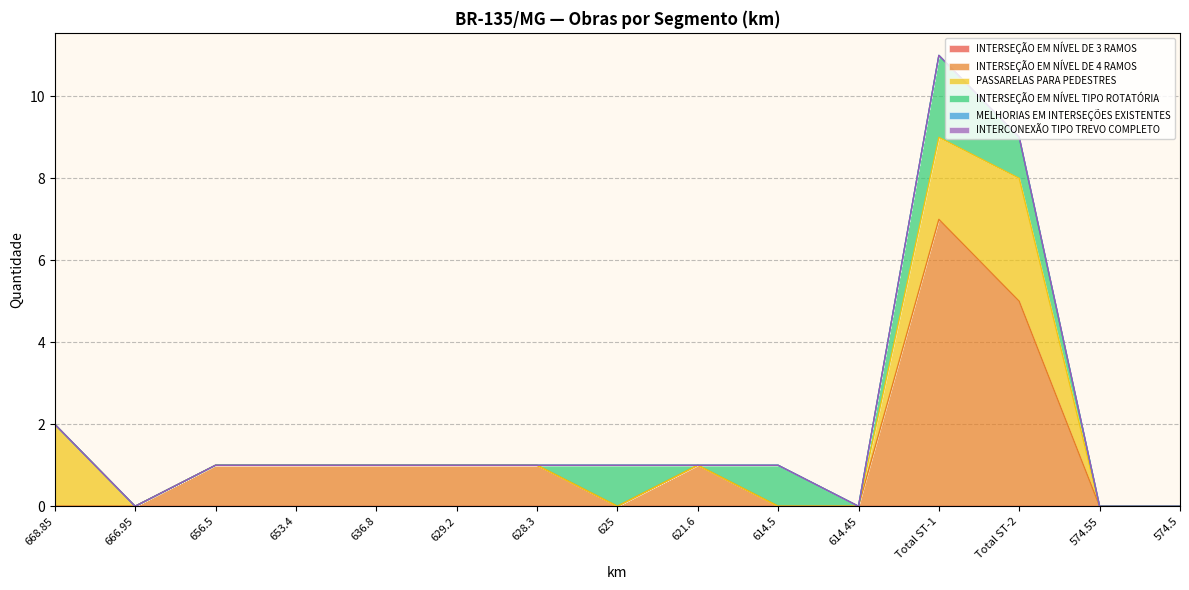

Reading right to left, extract all data points from this chart.

INTERSEÇÃO EM NÍVEL DE 3 RAMOS: 574.5=0	574.55=0	Total ST-2=0	Total ST-1=0	614.45=0	614.5=0	621.6=0	625=0	628.3=0	629.2=0	636.8=0	653.4=0	656.5=0	666.95=0	668.85=0
INTERSEÇÃO EM NÍVEL DE 4 RAMOS: 574.5=0	574.55=0	Total ST-2=5	Total ST-1=7	614.45=0	614.5=0	621.6=1	625=0	628.3=1	629.2=1	636.8=1	653.4=1	656.5=1	666.95=0	668.85=0
PASSARELAS PARA PEDESTRES: 574.5=0	574.55=0	Total ST-2=3	Total ST-1=2	614.45=0	614.5=0	621.6=0	625=0	628.3=0	629.2=0	636.8=0	653.4=0	656.5=0	666.95=0	668.85=2
INTERSEÇÃO EM NÍVEL TIPO ROTATÓRIA: 574.5=0	574.55=0	Total ST-2=1	Total ST-1=2	614.45=0	614.5=1	621.6=0	625=1	628.3=0	629.2=0	636.8=0	653.4=0	656.5=0	666.95=0	668.85=0
MELHORIAS EM INTERSEÇÕES EXISTENTES: 574.5=0	574.55=0	Total ST-2=0	Total ST-1=0	614.45=0	614.5=0	621.6=0	625=0	628.3=0	629.2=0	636.8=0	653.4=0	656.5=0	666.95=0	668.85=0
INTERCONEXÃO TIPO TREVO COMPLETO: 574.5=0	574.55=0	Total ST-2=0	Total ST-1=0	614.45=0	614.5=0	621.6=0	625=0	628.3=0	629.2=0	636.8=0	653.4=0	656.5=0	666.95=0	668.85=0